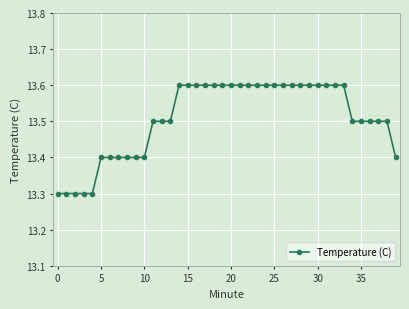

Count the values in the range 13 to 14.

40